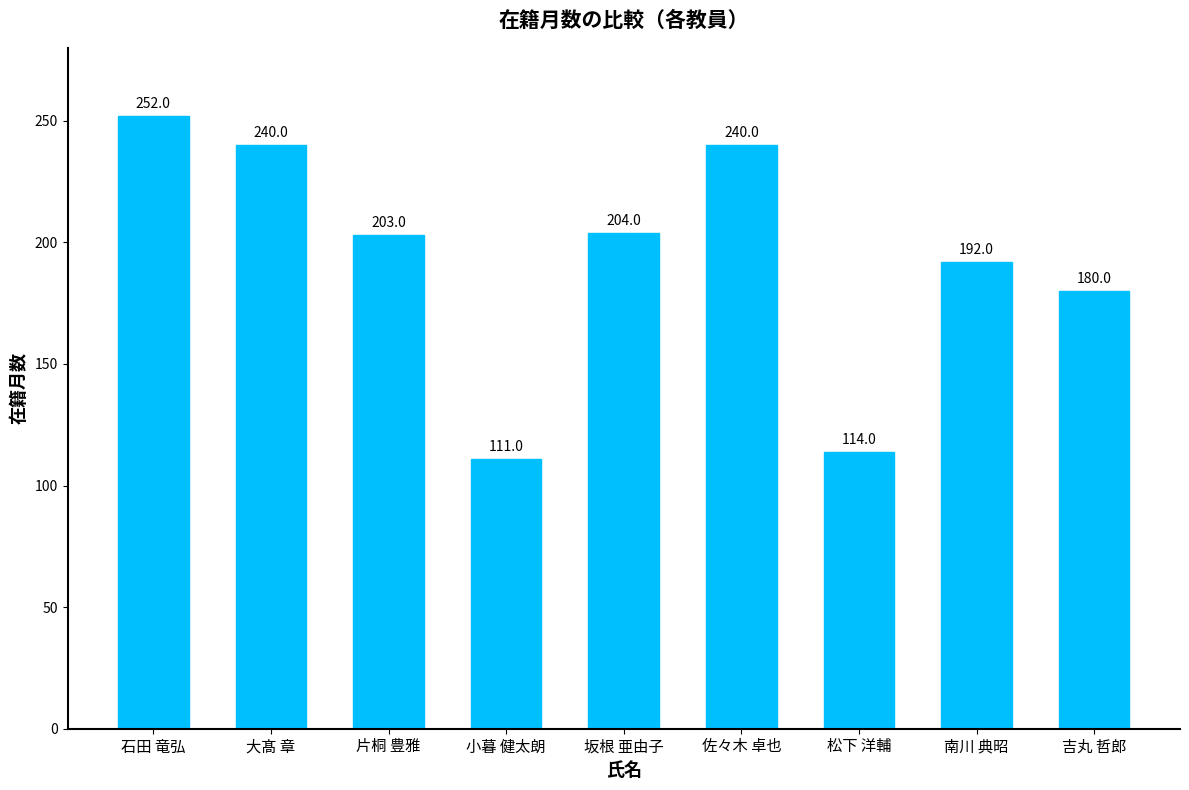

What is the value of the 1st bar from the left?

252